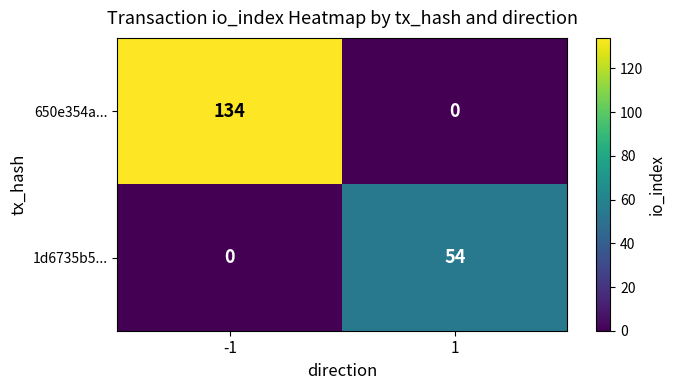

Reading left to right, what are all the values shown in this chart?

650e354a...: 134	0
1d6735b5...: 0	54